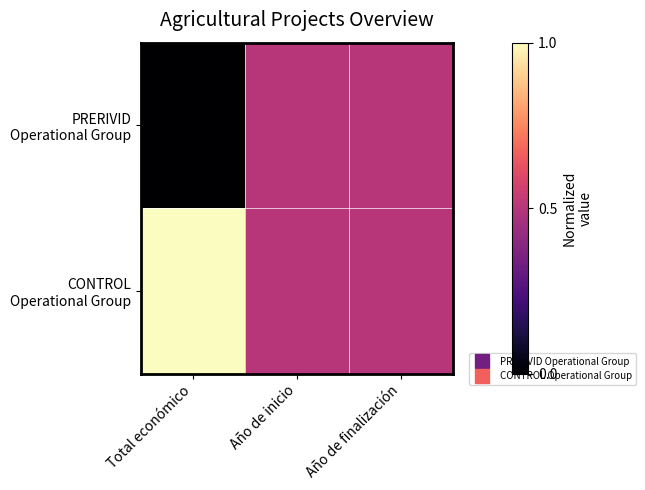

At how many categories does at least one series exceed 0?

3